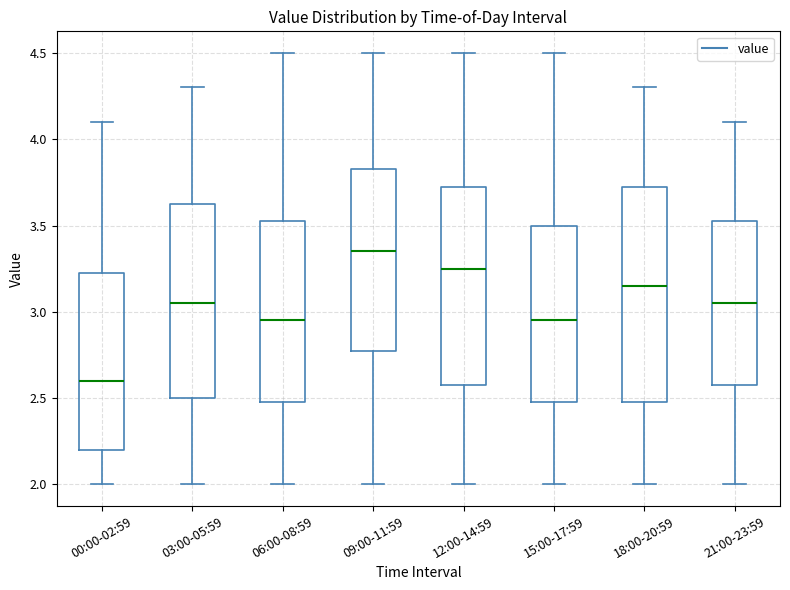

Which box is the tallest, from its lower edge to its upper edge?

18:00-20:59